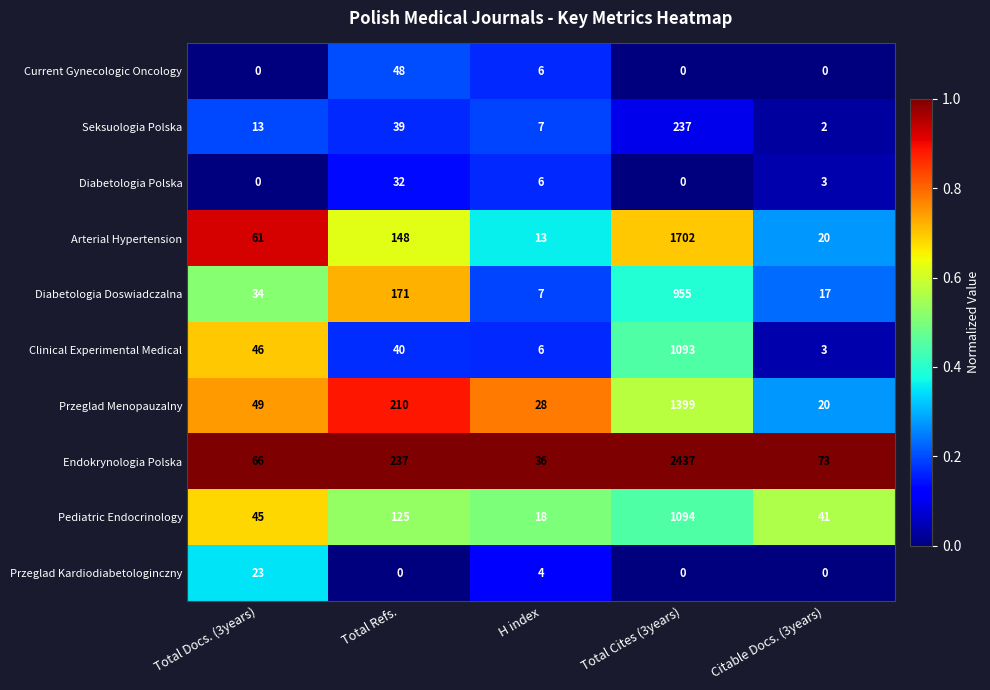

How many data points does each series have?

5